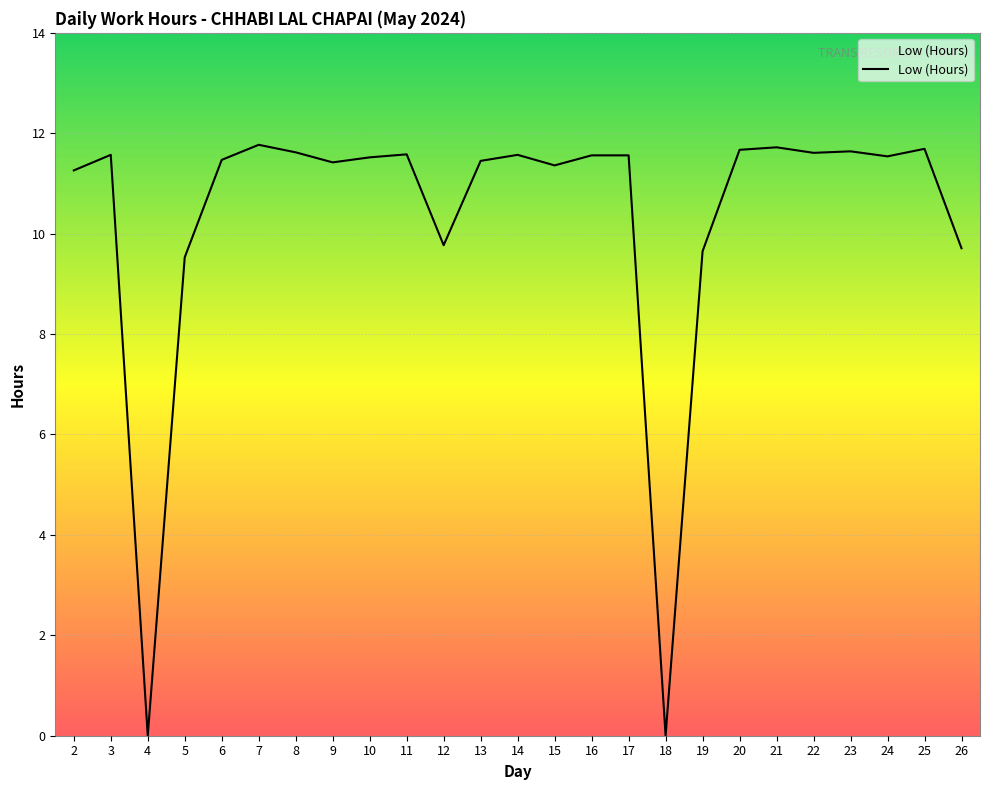

How many lines are shown in the chart?

1